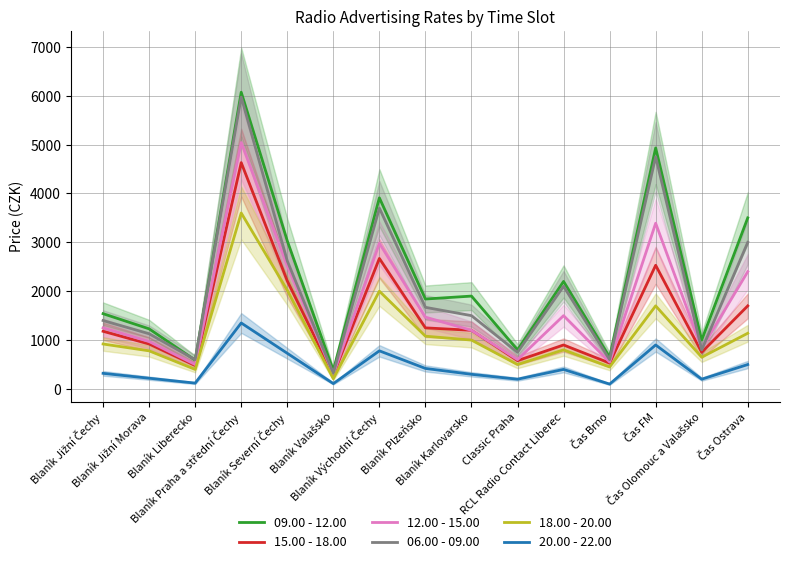

What is the value of the 09.00 - 12.00 point at the 9th from the left?

1900